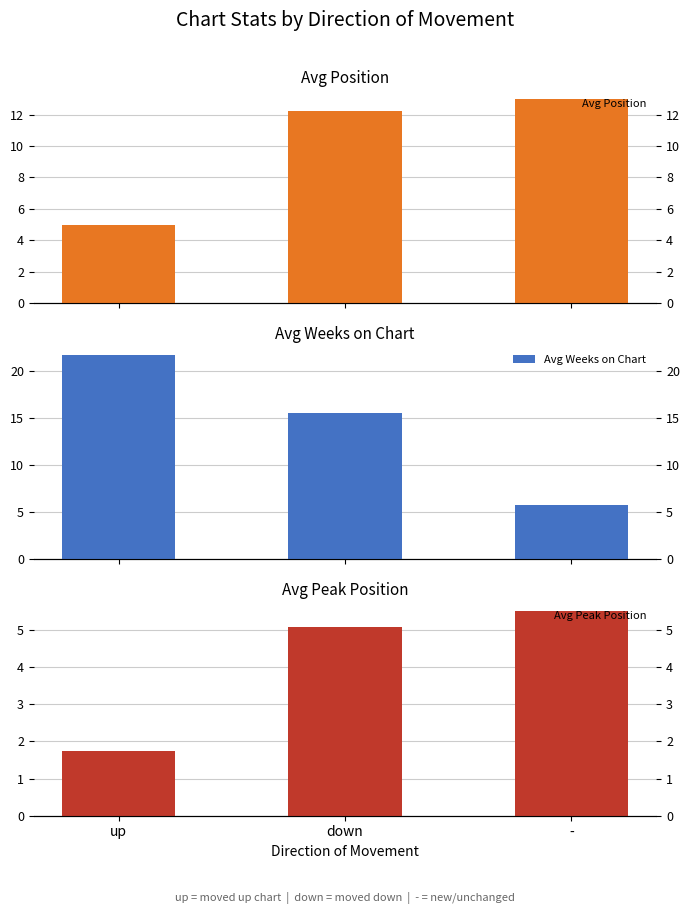

How many values in the Avg Weeks on Chart series exceed 15?

2